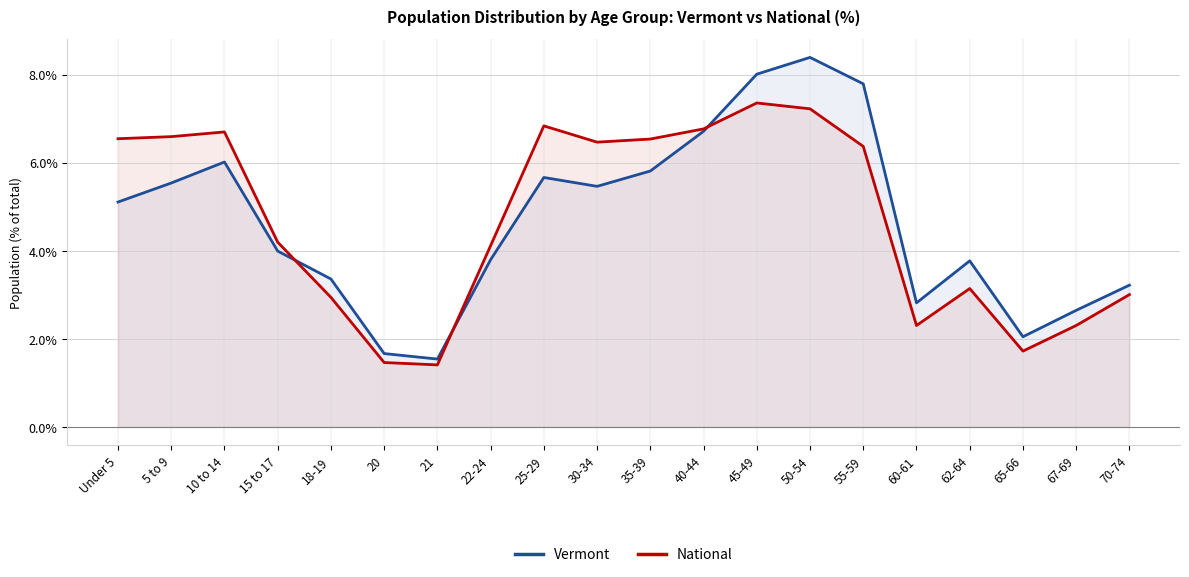

List the series in order of their peak value, highest first.

Vermont, National